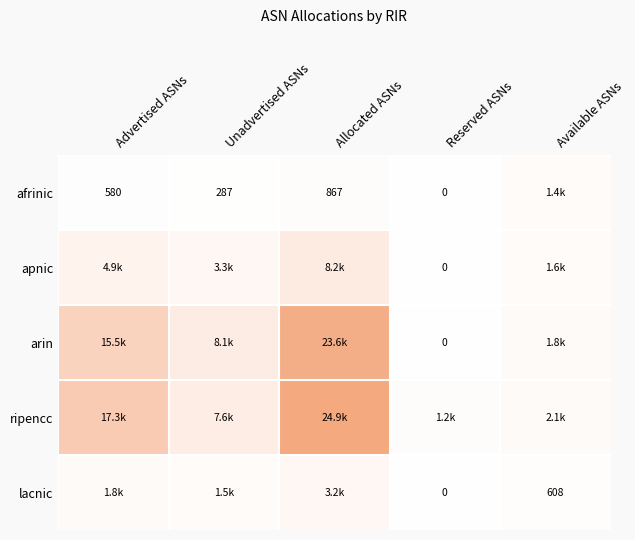

Between Unadvertised ASNs and Advertised ASNs, which is larger?

Advertised ASNs